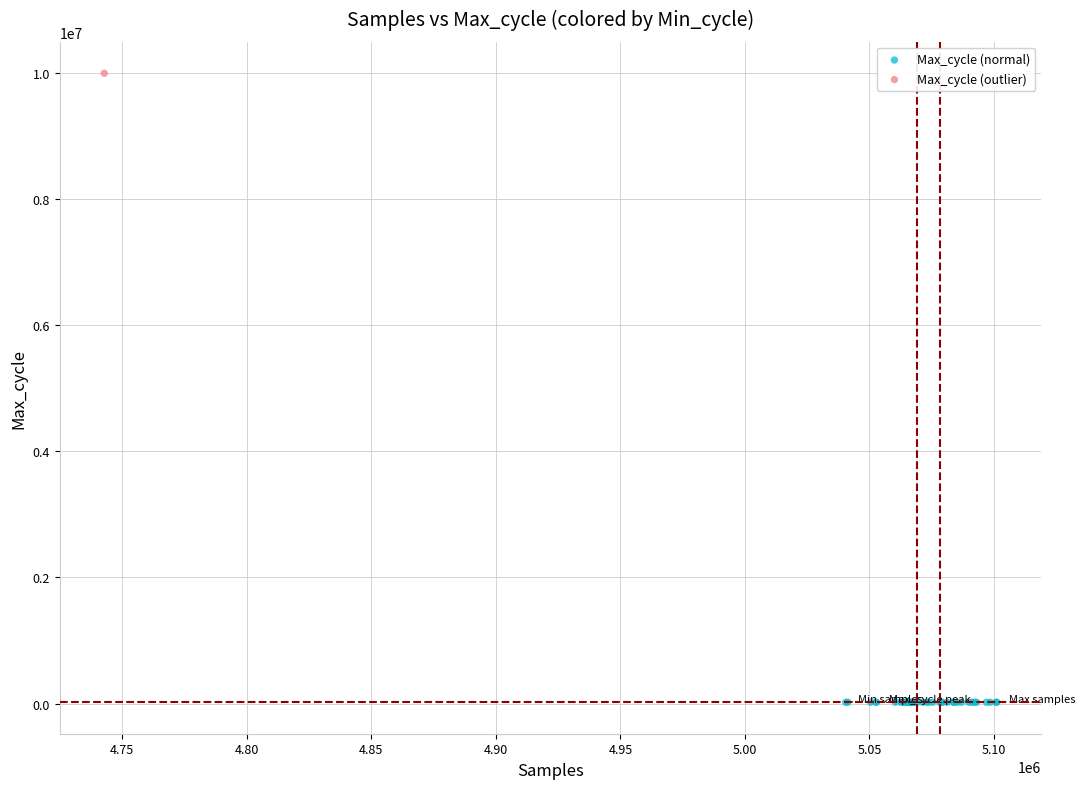

What are all the series names shown in the legend?

Max_cycle (normal), Max_cycle (outlier)